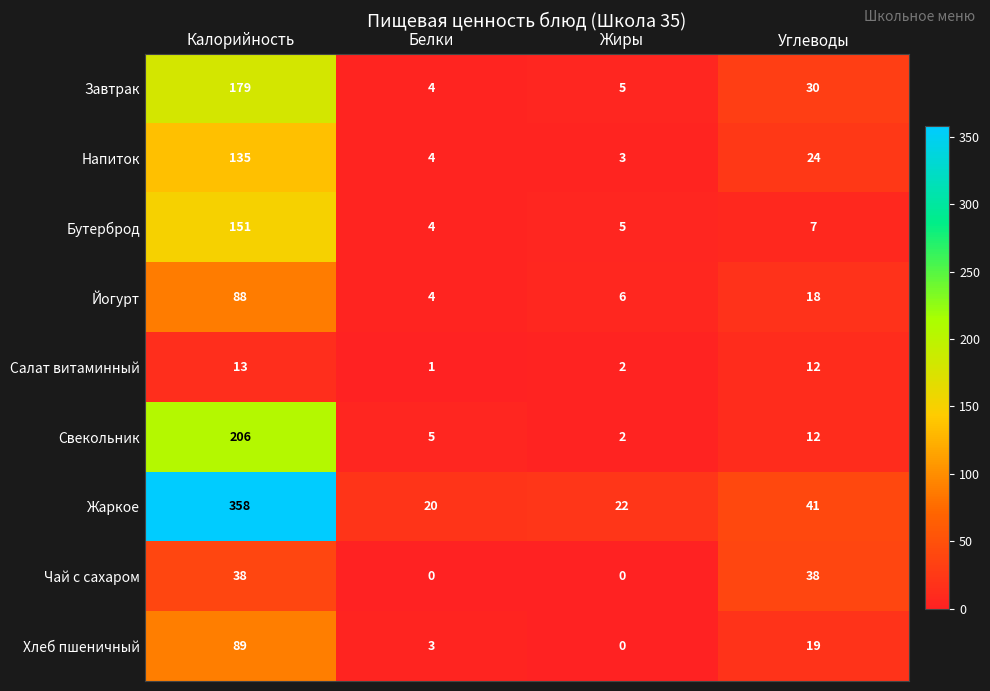

Which label corresponds to the largest value in the chart?

Калорийность